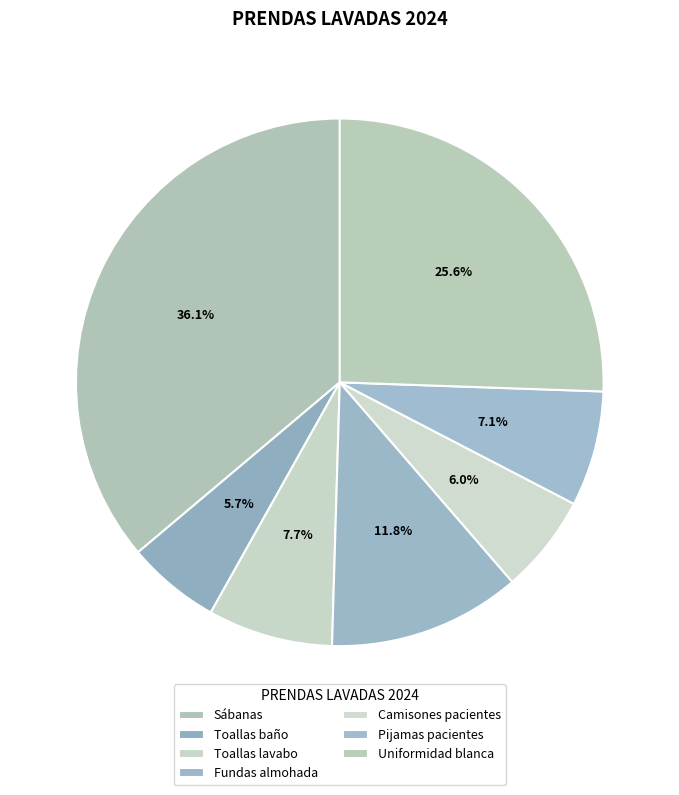

How many slices are in this pie chart?

7